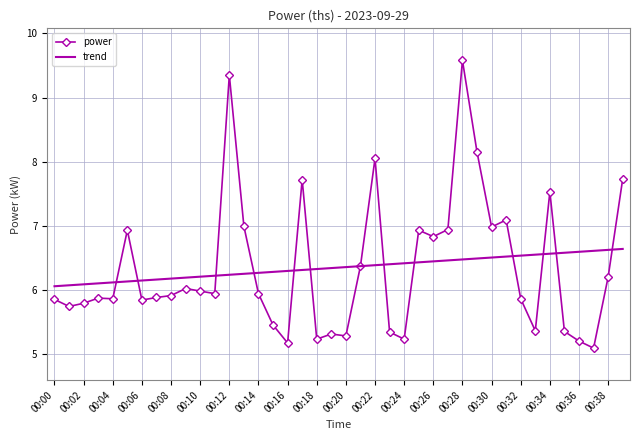

Which series has the largest range (max minus min)?

power